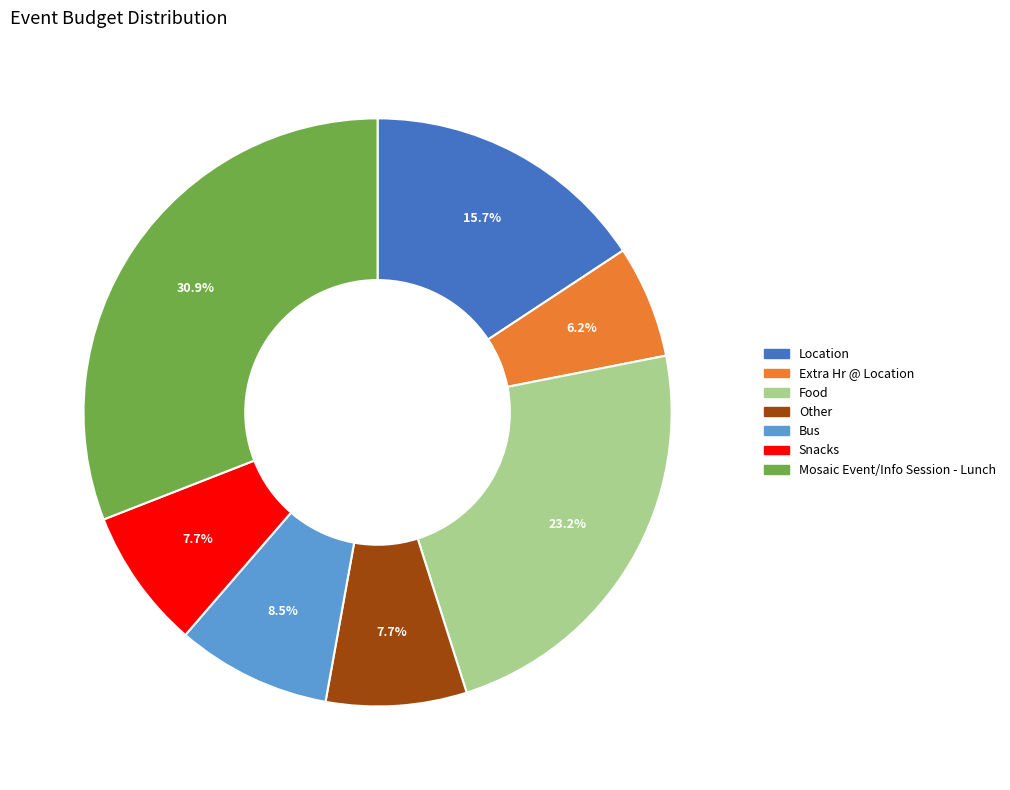

What is the smallest slice in the pie chart?

Extra Hr @ Location